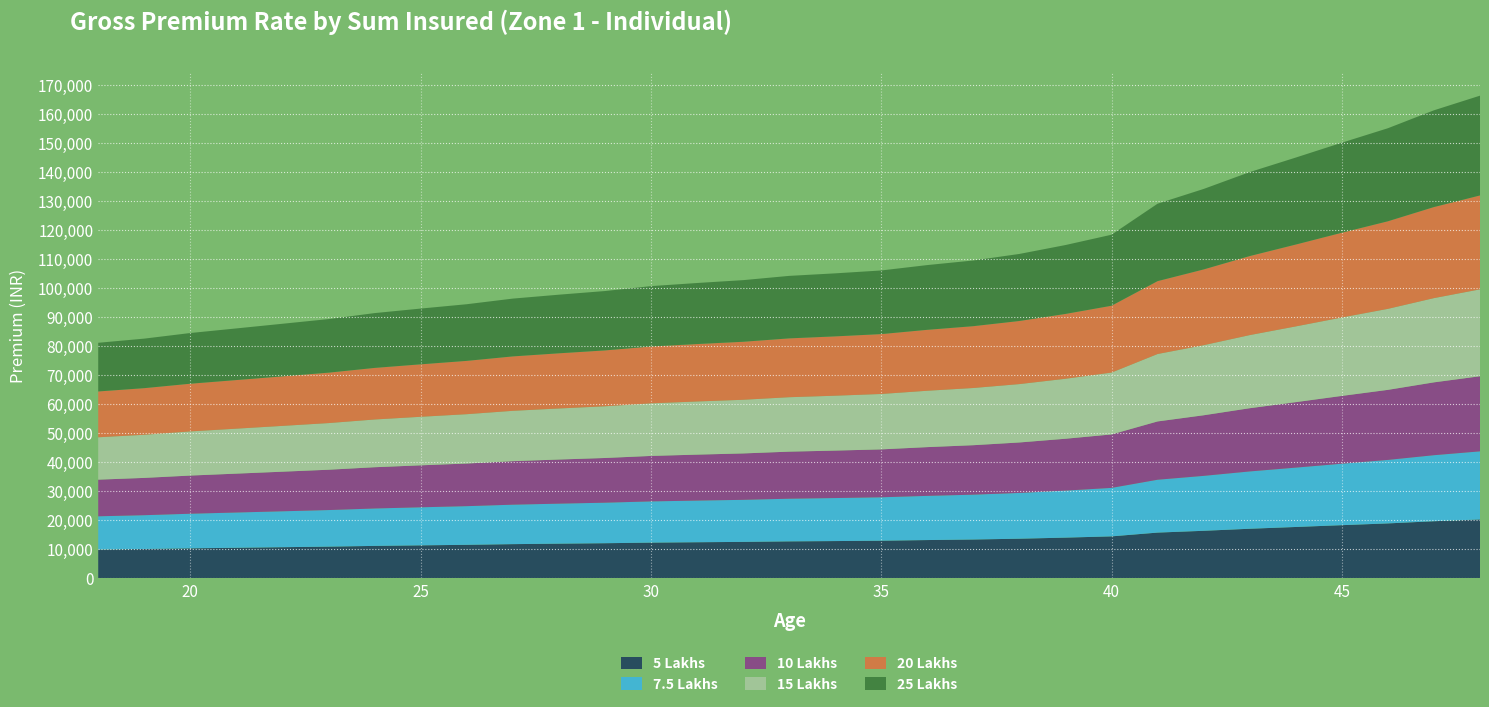

Reading right to left, transcribe all the data shown in this chart.

5 Lakhs: 20232.0	19618.0	18866.0	18260.0	17636.0	17027.0	16320.0	15702.0	14401.0	13968.0	13595.0	13321.0	13128.0	12902.0	12781.0	12675.0	12496.0	12376.0	12245.0	12039.0	11886.0	11722.0	11486.0	11304.0	11114.0	10863.0	10667.0	10472.0	10279.0	10044.0	9869.0
7.5 Lakhs: 23469.1	22756.9	21884.6	21181.6	20457.8	19751.3	18931.2	18214.3	16705.2	16202.9	15770.2	15452.4	15228.5	14966.3	14826.0	14703.0	14495.4	14356.2	14204.2	13965.2	13787.8	13597.5	13323.8	13112.6	12892.2	12601.1	12373.7	12147.5	11923.6	11651.0	11448.0
10 Lakhs: 25897.0	25111.0	24148.5	23372.8	22574.1	21794.6	20889.6	20098.6	18433.3	17879.0	17401.6	17050.9	16803.8	16514.6	16359.7	16224.0	15994.9	15841.3	15673.6	15409.9	15214.1	15004.2	14702.1	14469.1	14225.9	13904.6	13653.8	13404.2	13157.1	12856.3	12632.3
15 Lakhs: 29943.4	29034.6	27921.7	27024.8	26101.3	25200.0	24153.6	23239.0	21313.5	20672.6	20120.6	19715.1	19429.4	19095.0	18915.9	18759.0	18494.1	18316.5	18122.6	17817.7	17591.3	17348.6	16999.3	16729.9	16448.7	16077.2	15787.2	15498.6	15212.9	14865.1	14606.1
20 Lakhs: 32371.2	31388.8	30185.6	29216.0	28217.6	27243.2	26112.0	25123.2	23041.6	22348.8	21752.0	21313.6	21004.8	20643.2	20449.6	20280.0	19993.6	19801.6	19592.0	19262.4	19017.6	18755.2	18377.6	18086.4	17782.4	17380.8	17067.2	16755.2	16446.4	16070.4	15790.4
25 Lakhs: 34394.4	33350.6	32072.2	31042.0	29981.2	28945.9	27744.0	26693.4	24481.7	23745.6	23111.5	22645.7	22317.6	21933.4	21727.7	21547.5	21243.2	21039.2	20816.5	20466.3	20206.2	19927.4	19526.2	19216.8	18893.8	18467.1	18133.9	17802.4	17474.3	17074.8	16777.3